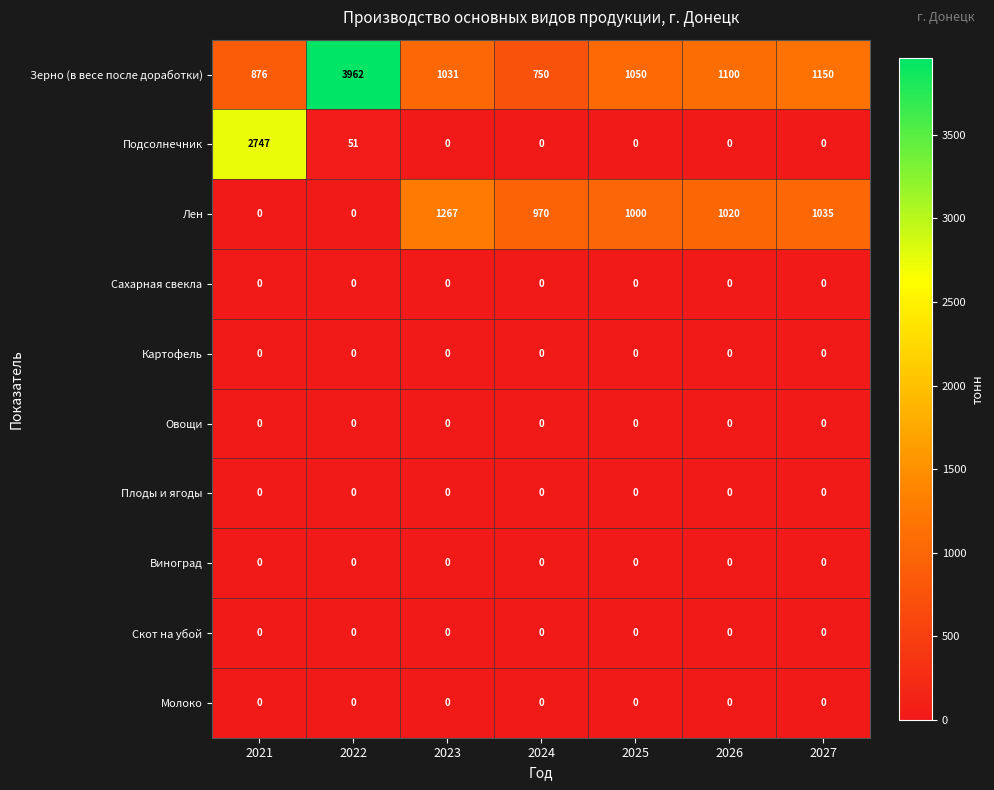

Between 2026 and 2027, which series saw the biggest shift?

Зерно (в весе после доработки)